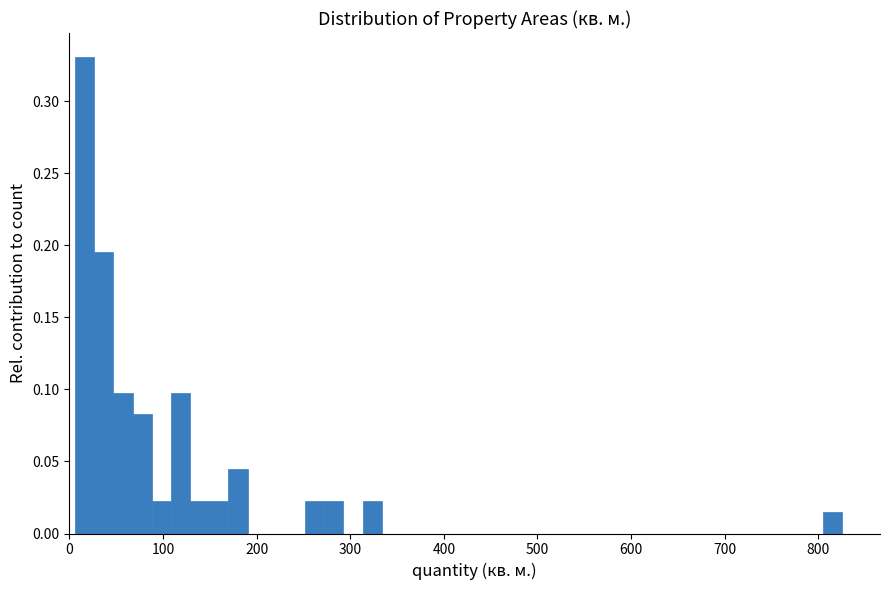

Read against the x-axis, roughly where is the centre of the tallest bar?

20